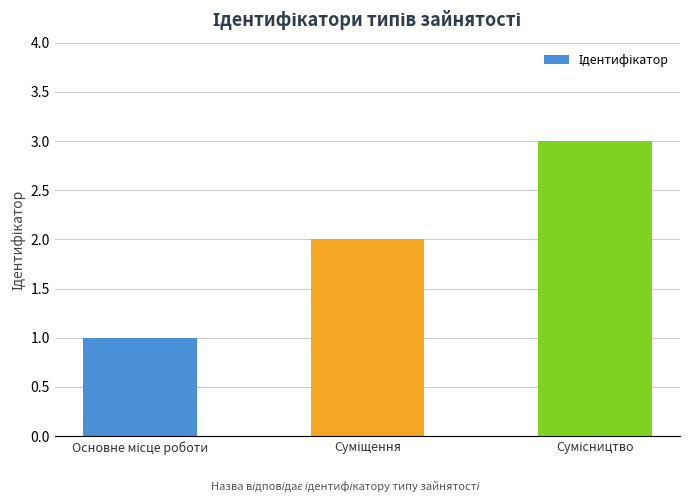

What is the maximum value shown in the chart?

3